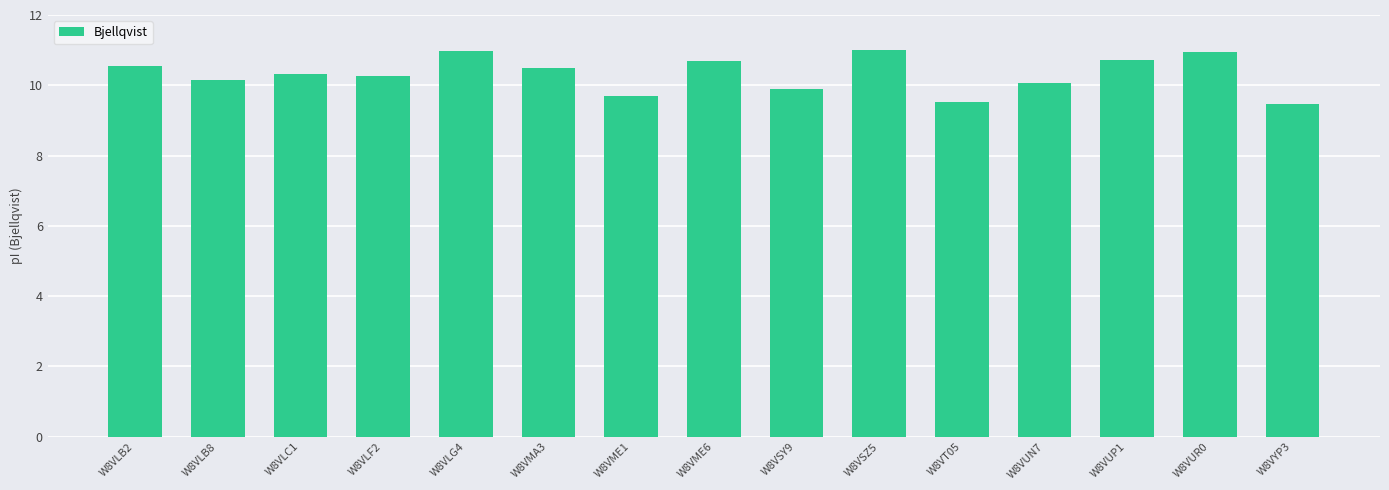

What is the sum of the values at W8VLG4 and W8VSZ5?

22.0